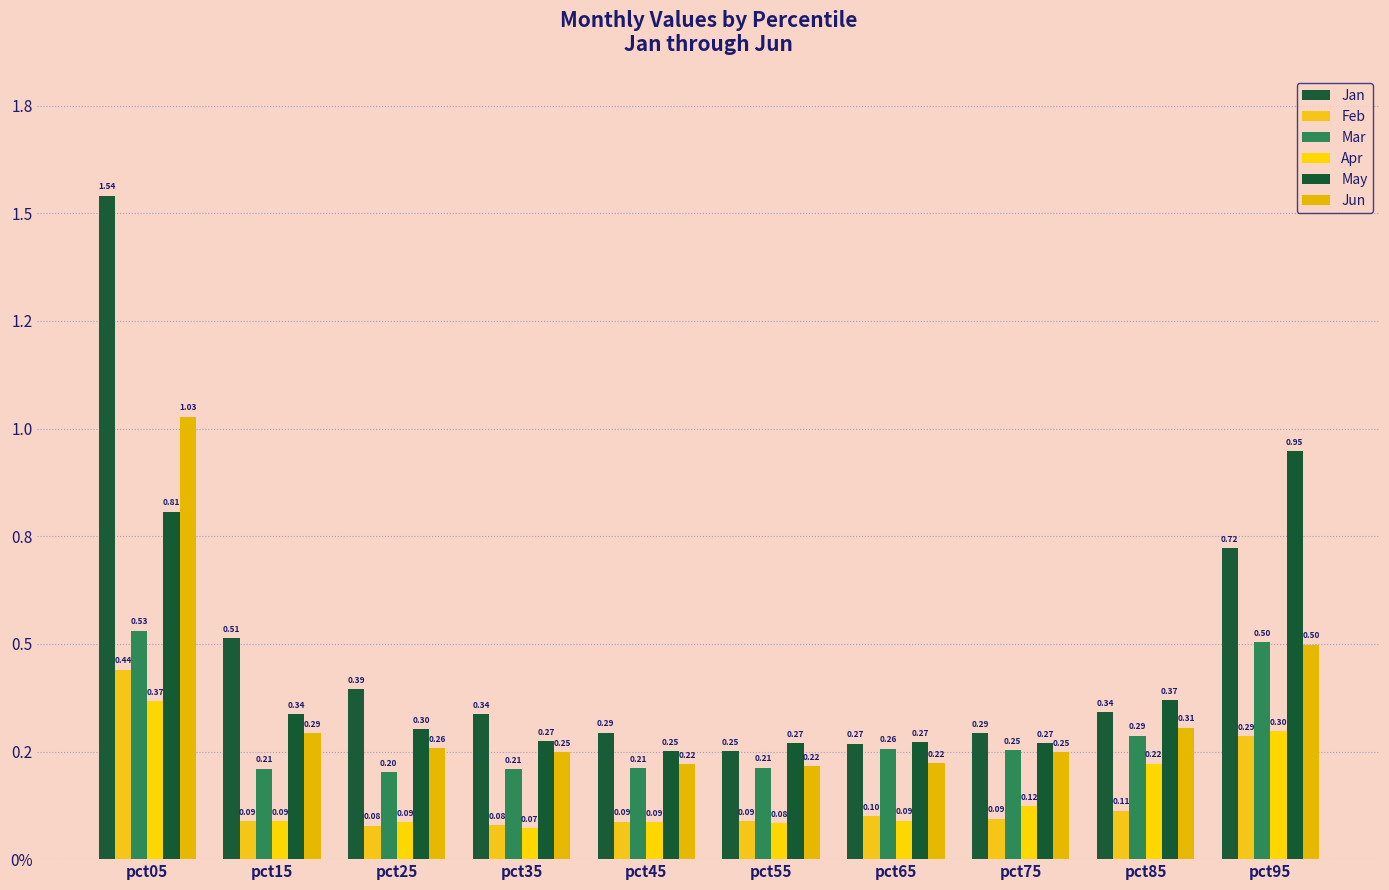

Between pct15 and pct65, which series saw the biggest shift?

Jan